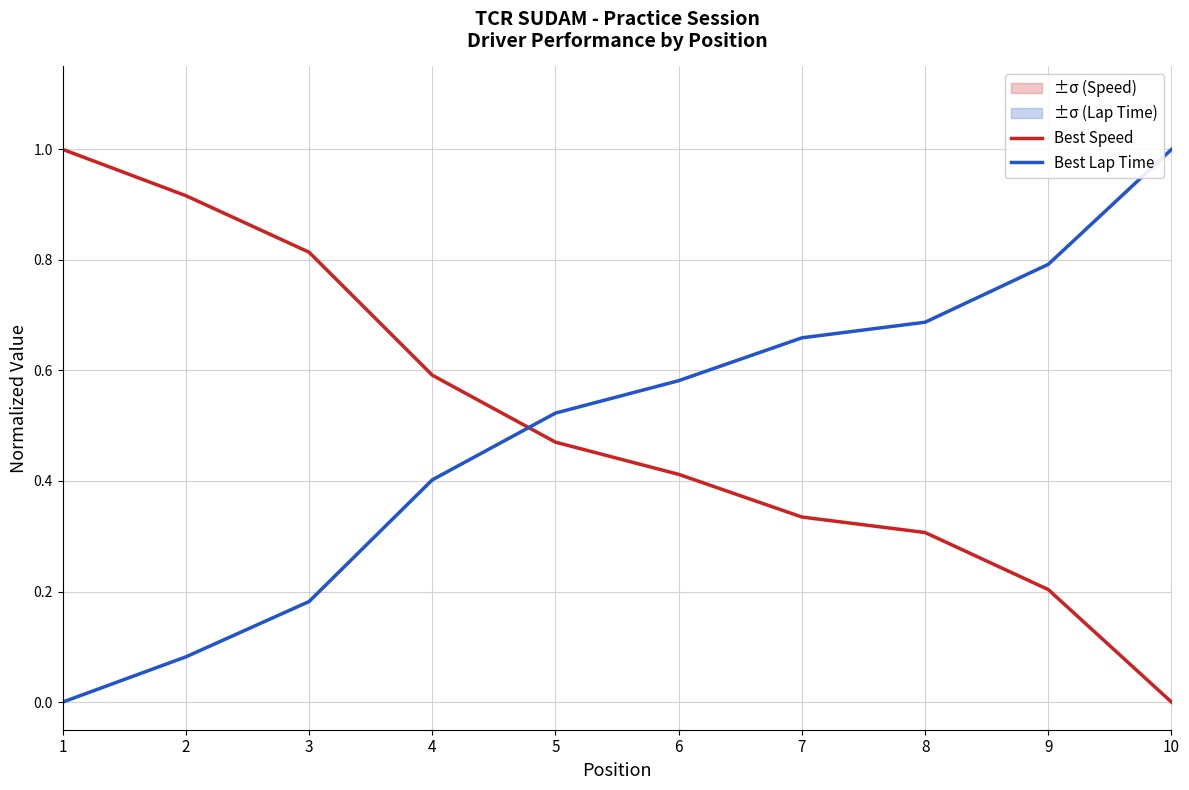

Is the value of Best Lap Time at 9 greater than the value of Best Speed at 10?

Yes